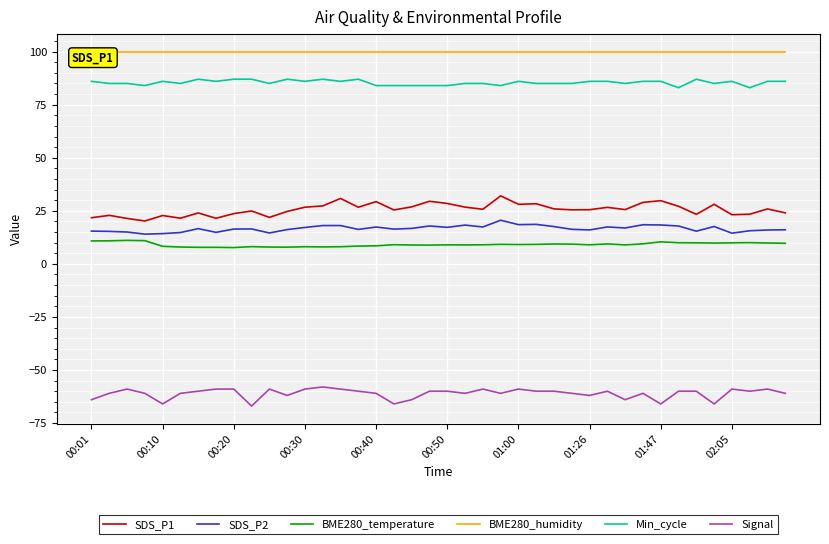

What is the maximum value for SDS_P1?

32.0